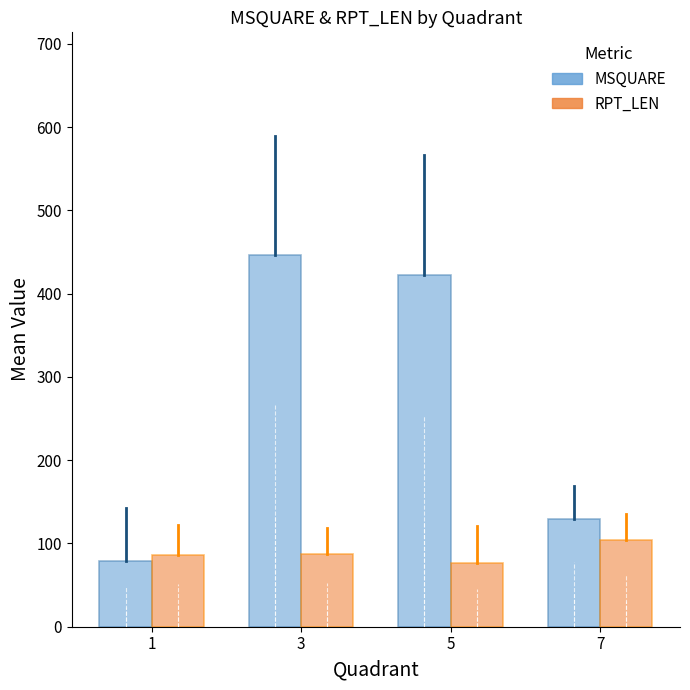

The RPT_LEN series shows 37.0 at 3. True or false?

False